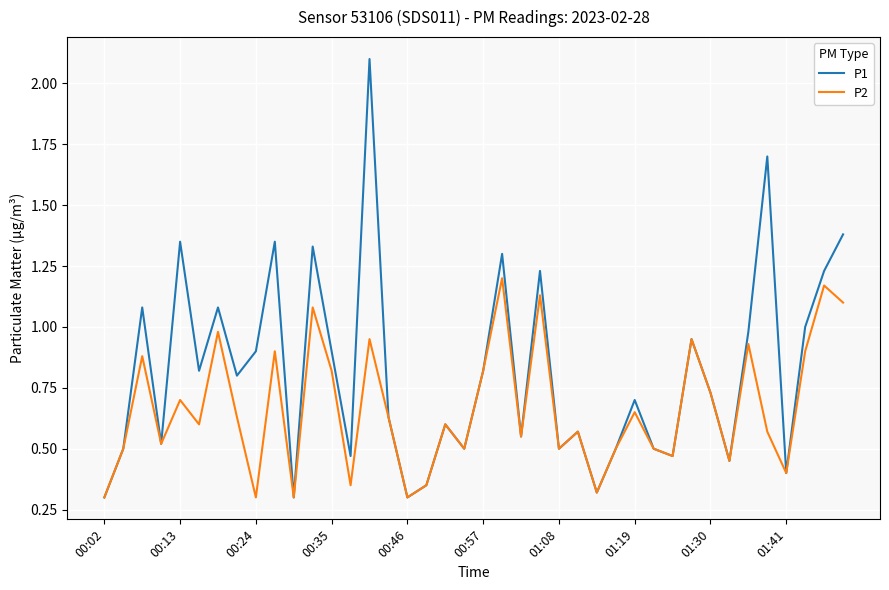

Rank the series by their average value, from highest to lowest.

P1, P2